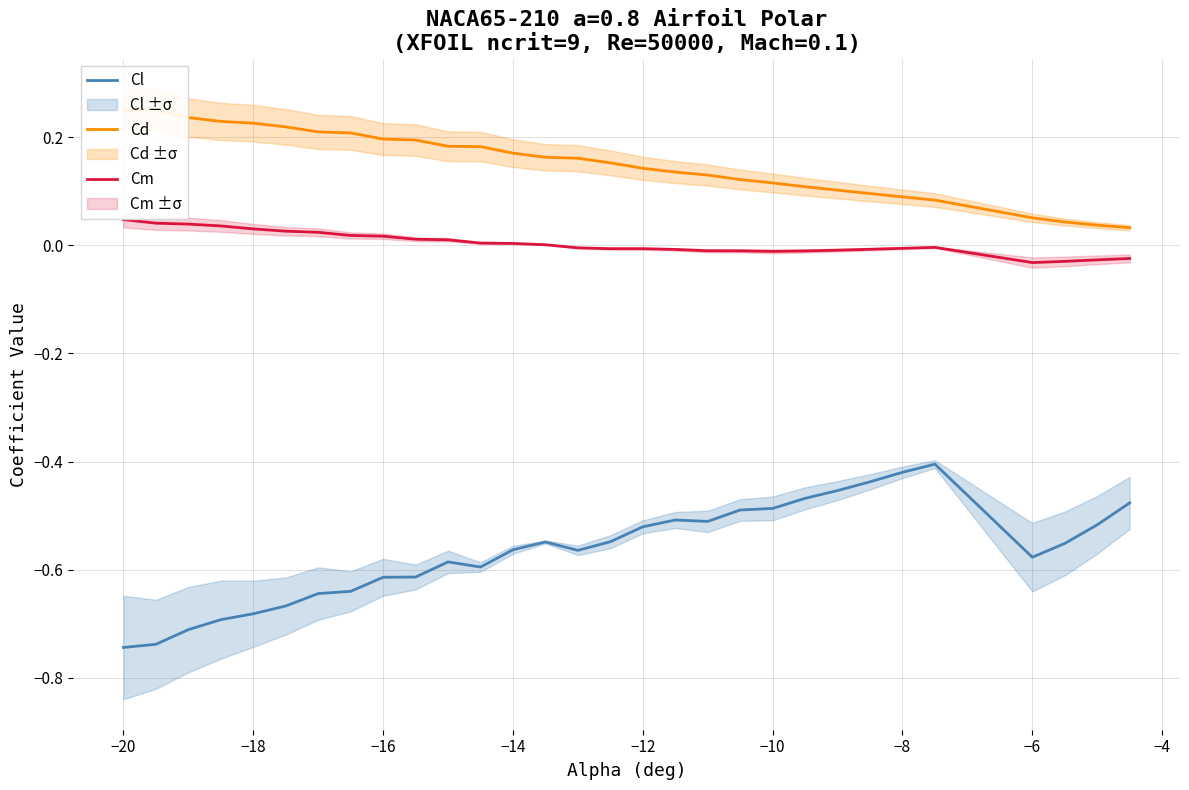

True or false: Cm and Cl cross at least once.

False